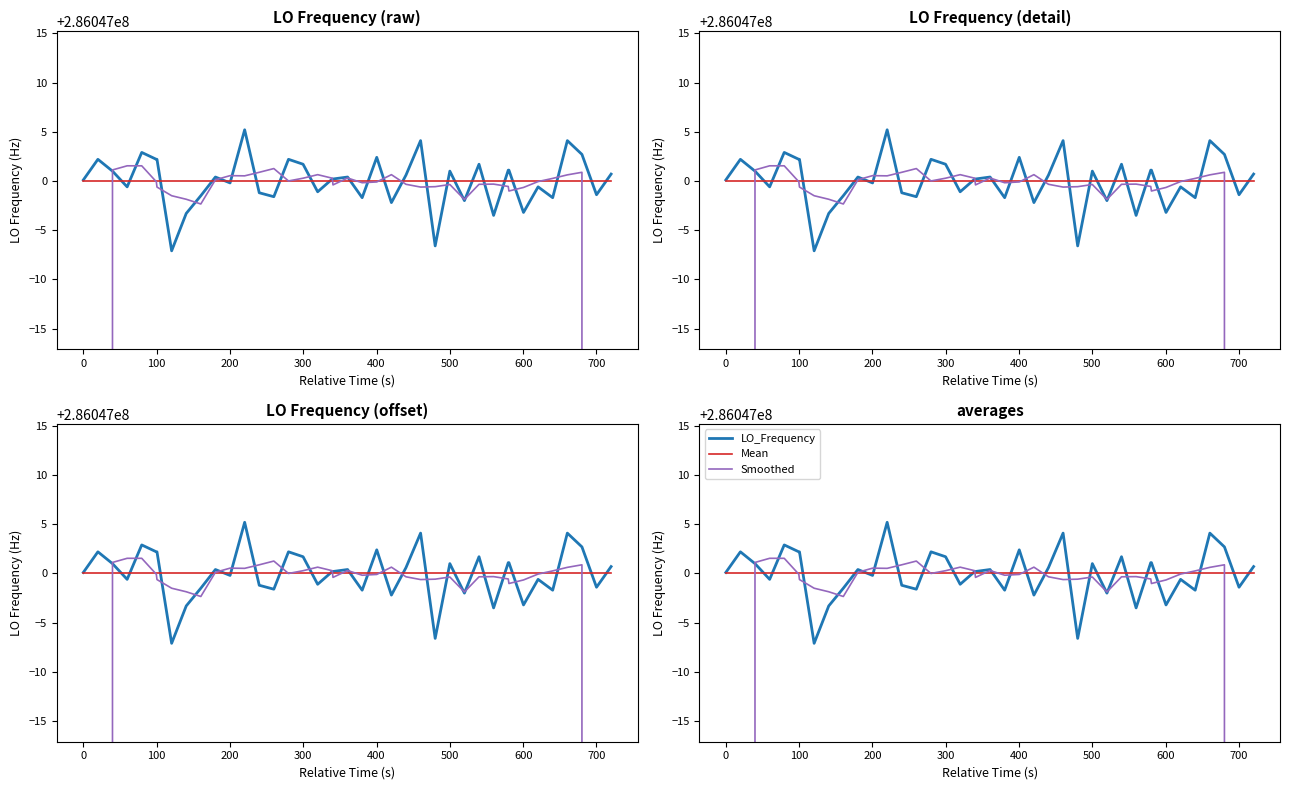

What are all the series names shown in the legend?

LO_Frequency, Mean, Smoothed